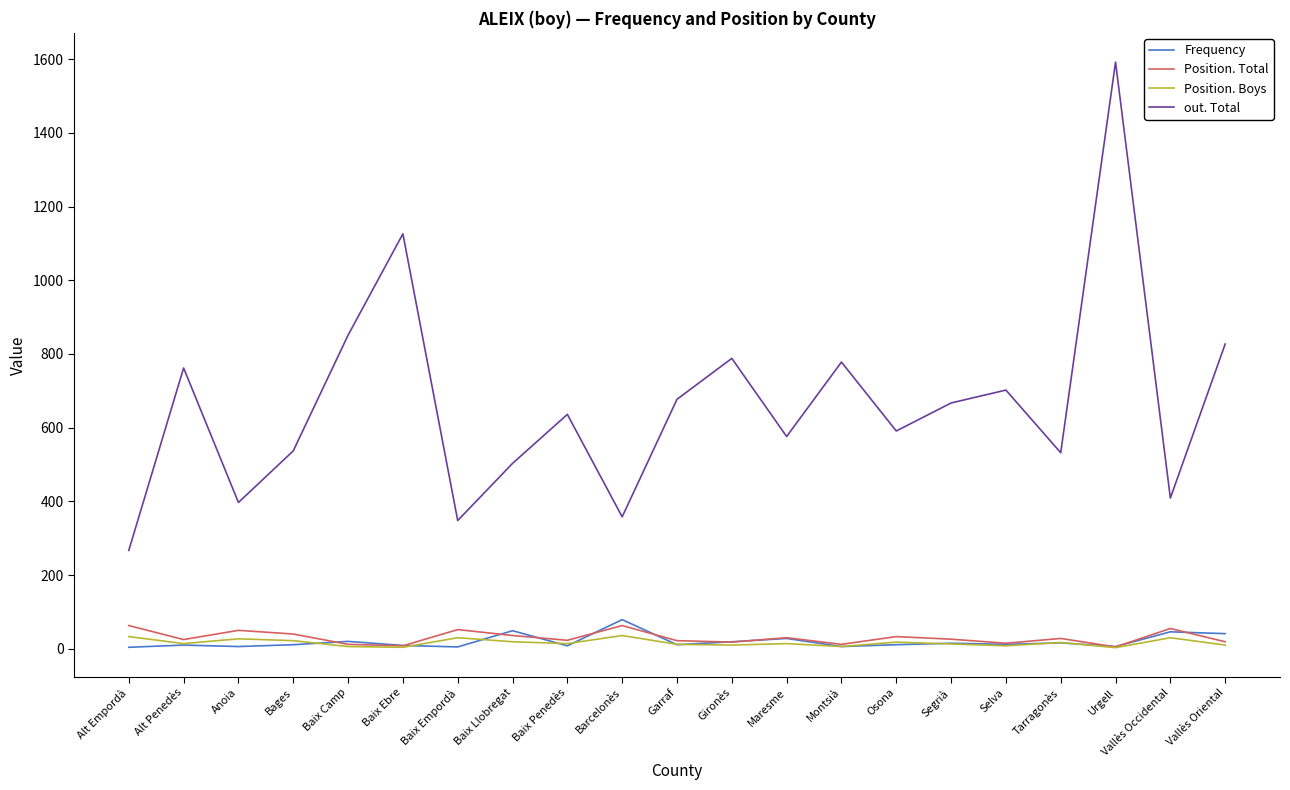

What position from the right is Bages?

18